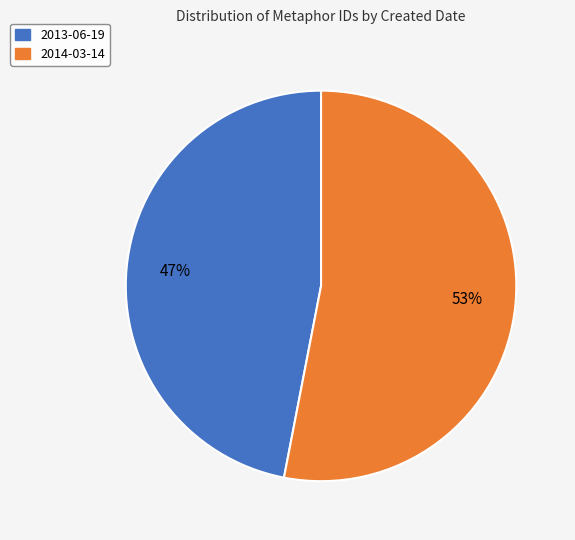

To the nearest percent, what is the difference between the 2013-06-19 and 2014-03-14 slice percentages?

6%